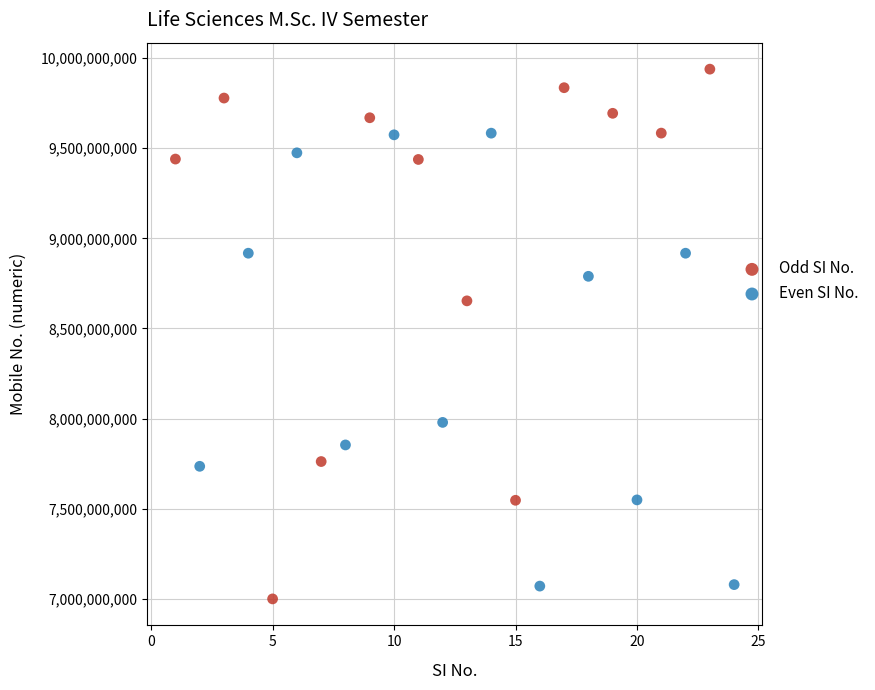

Which series contains the highest Y value?

Odd SI No.